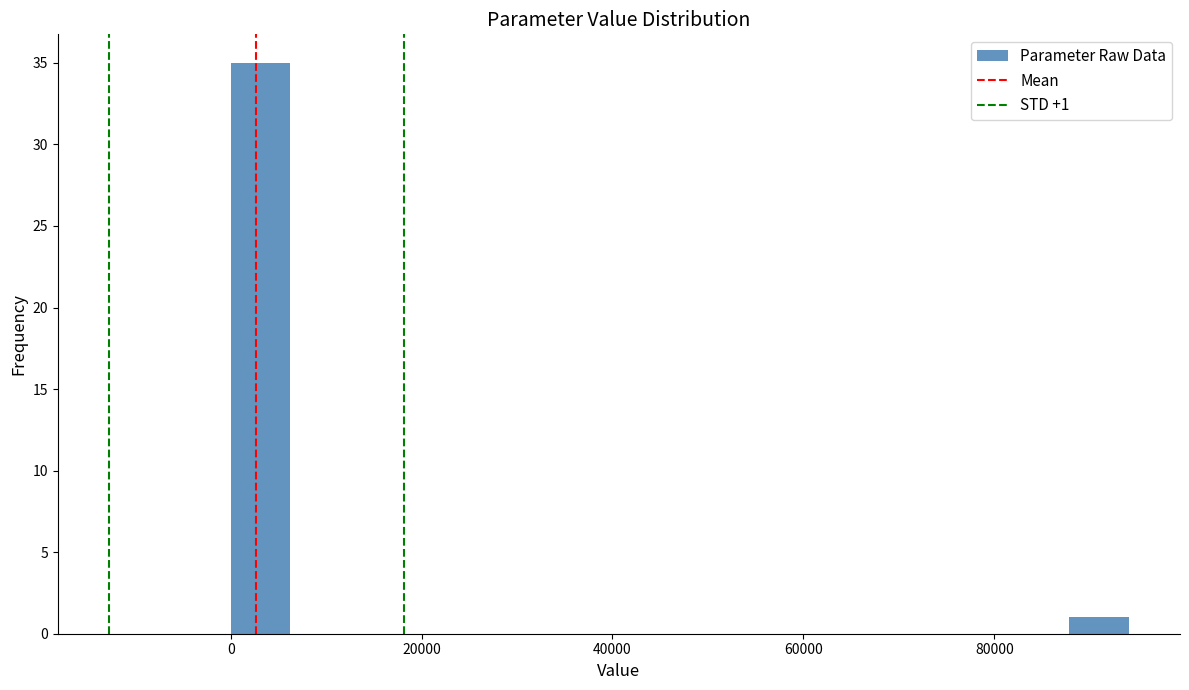

Around what value on the x-axis is the tallest bar? Give the approximate position of its centre, as read against the axis.

4000